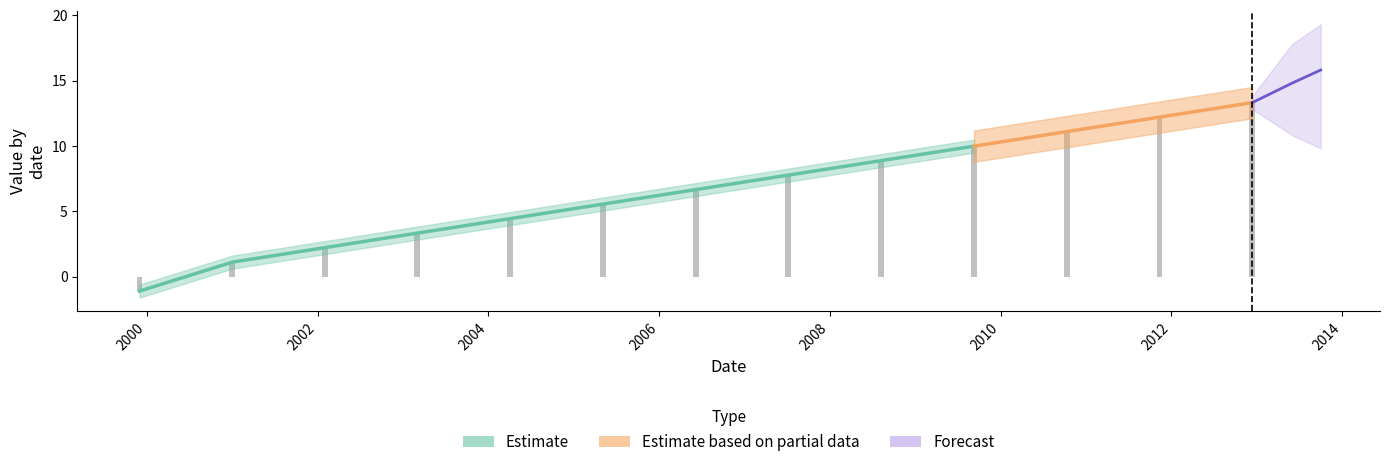

What are all the series names shown in the legend?

Estimate, Estimate based on partial data, Forecast